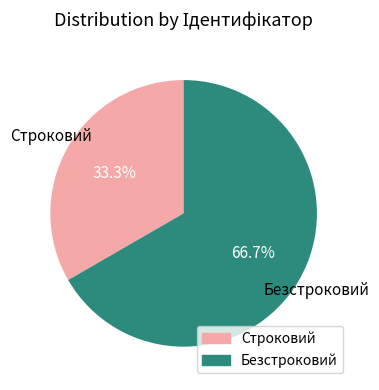

Rank the categories by value from lowest to highest.

Строковий, Безстроковий